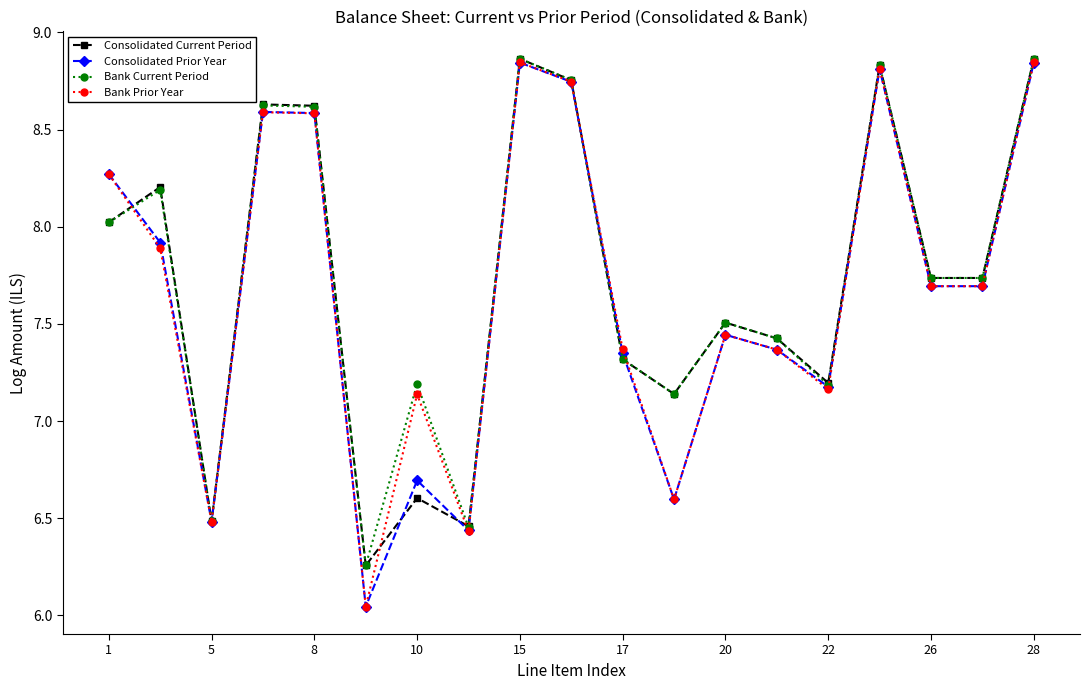

How many interior local valleys does the Consolidated Current Period series have?

6